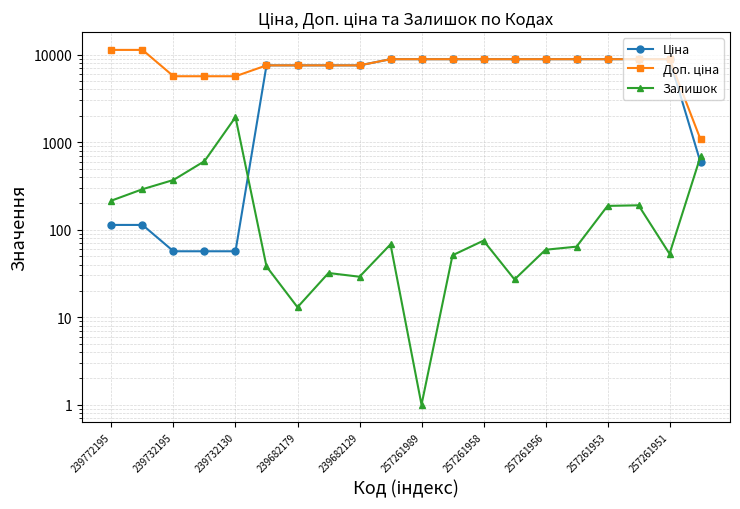

What is the value of the Залишок point at the 11th from the left?

1.0